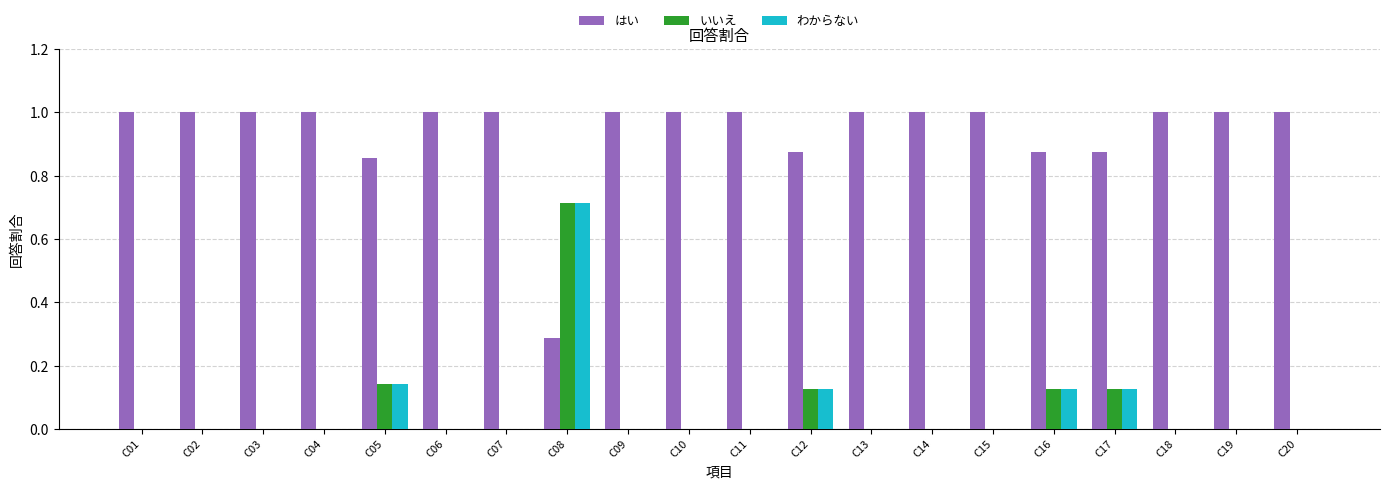

Which series has the largest total across all categories?

はい